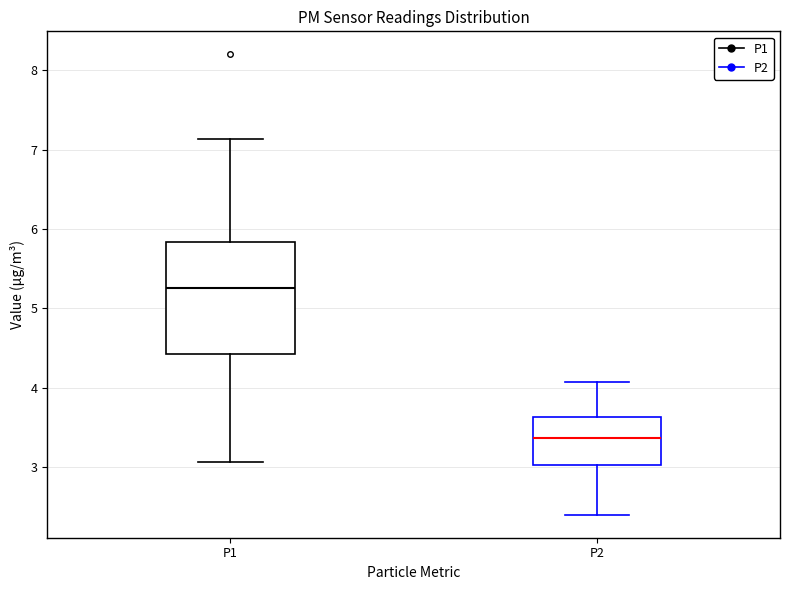

Which box's median line is the lowest?

P2